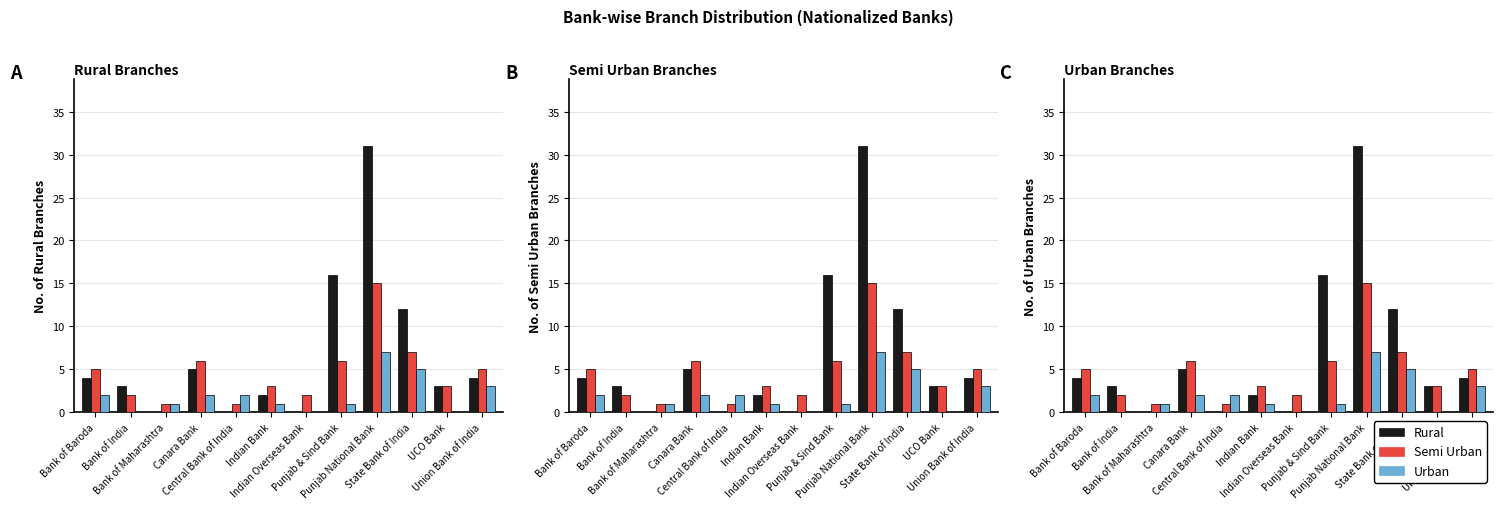

What is the label of the 12th bar from the left?

Union Bank of India